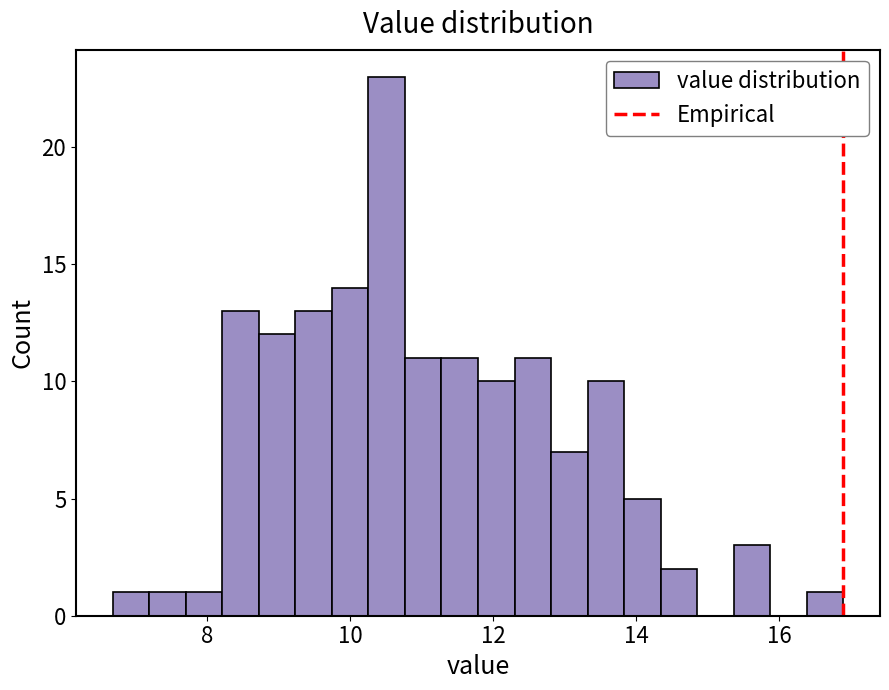

Read against the x-axis, roughly where is the centre of the tallest bar?

10.6